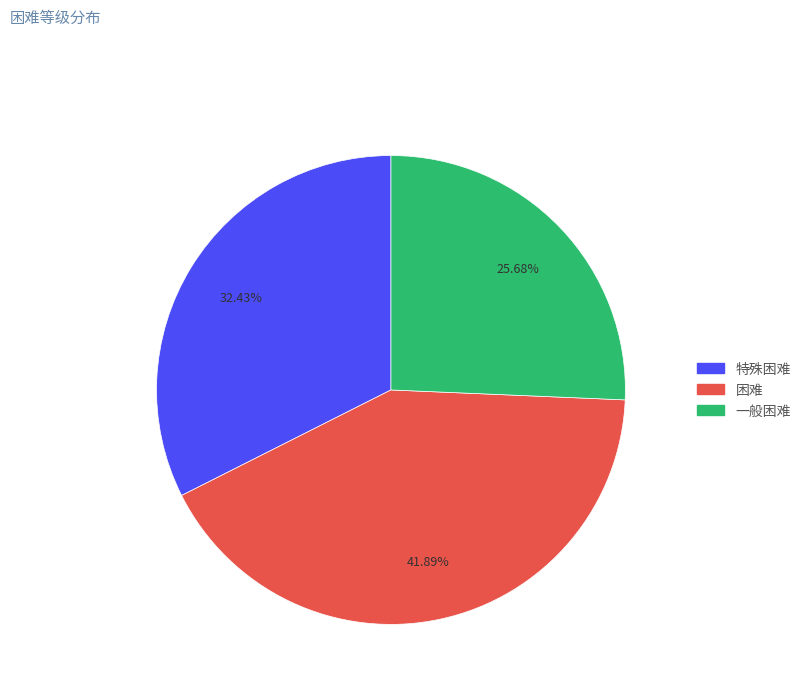

To the nearest percent, what percentage of the pie is 困难?

42%